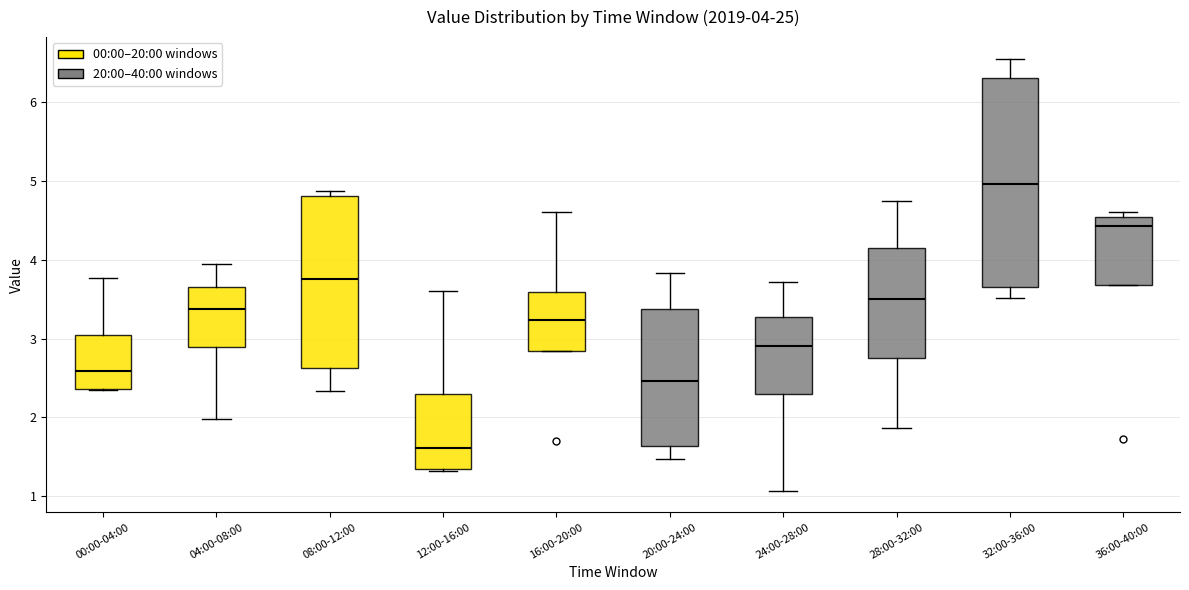

Comparing the boxes themselves (not the whiskers), which one is the tallest?

32:00-36:00